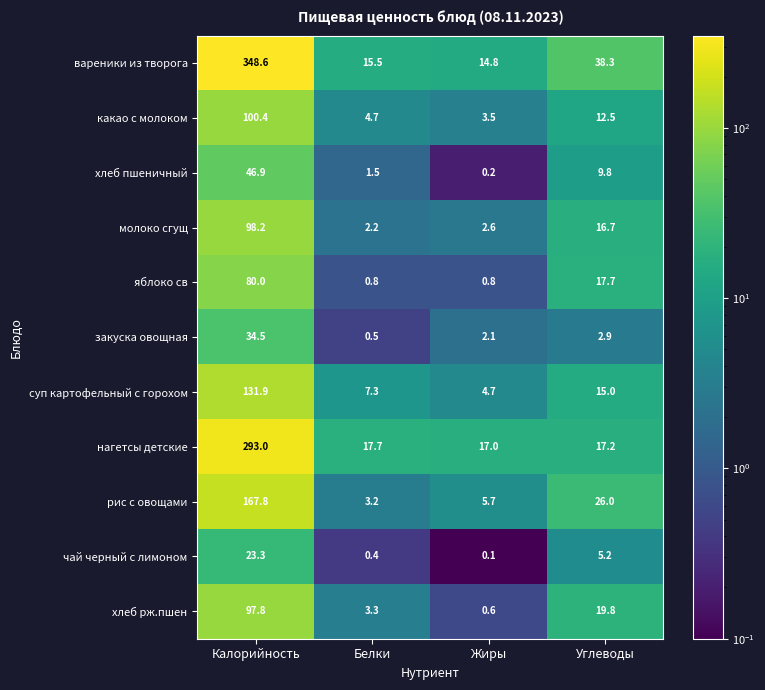

What value does the нагетсы детские series have at Белки?

17.7